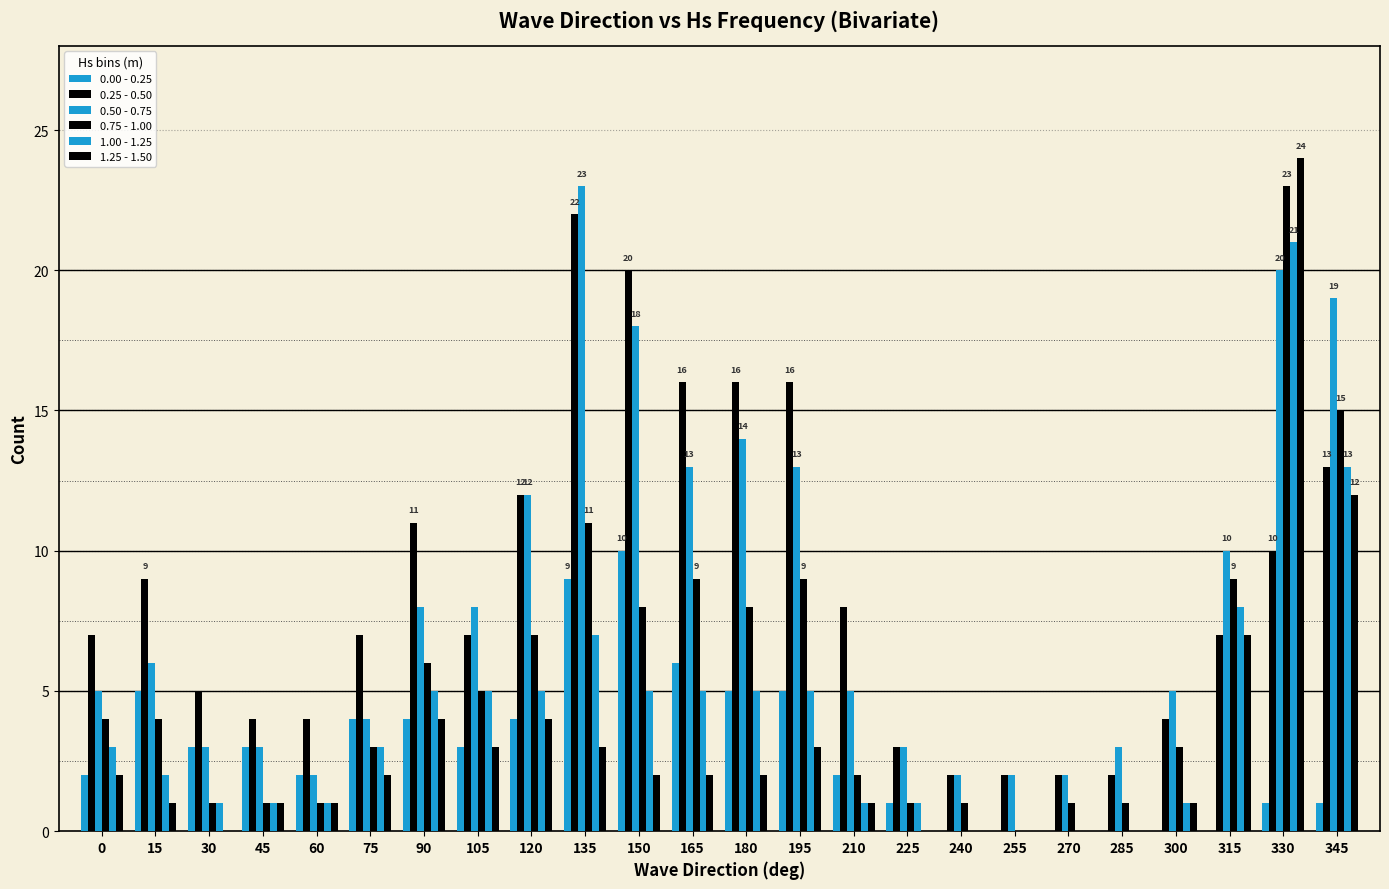

Reading left to right, transcribe all the data shown in this chart.

0.00 - 0.25: 2	5	3	3	2	4	4	3	4	9	10	6	5	5	2	1	0	0	0	0	0	0	1	1
0.25 - 0.50: 7	9	5	4	4	7	11	7	12	22	20	16	16	16	8	3	2	2	2	2	4	7	10	13
0.50 - 0.75: 5	6	3	3	2	4	8	8	12	23	18	13	14	13	5	3	2	2	2	3	5	10	20	19
0.75 - 1.00: 4	4	1	1	1	3	6	5	7	11	8	9	8	9	2	1	1	0	1	1	3	9	23	15
1.00 - 1.25: 3	2	1	1	1	3	5	5	5	7	5	5	5	5	1	1	0	0	0	0	1	8	21	13
1.25 - 1.50: 2	1	0	1	1	2	4	3	4	3	2	2	2	3	1	0	0	0	0	0	1	7	24	12